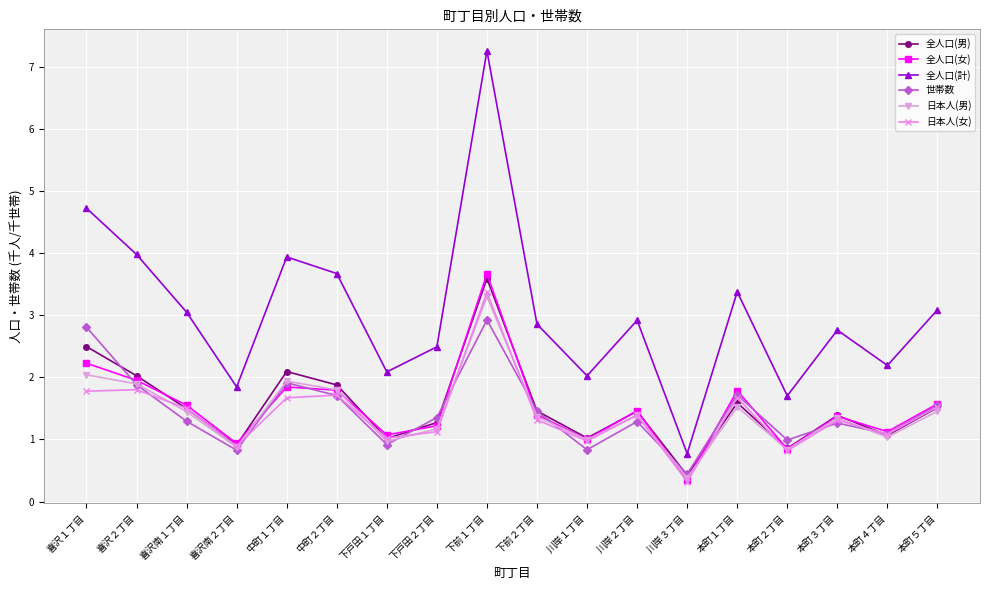

What is the label of the 4th point from the left?

喜沢南２丁目